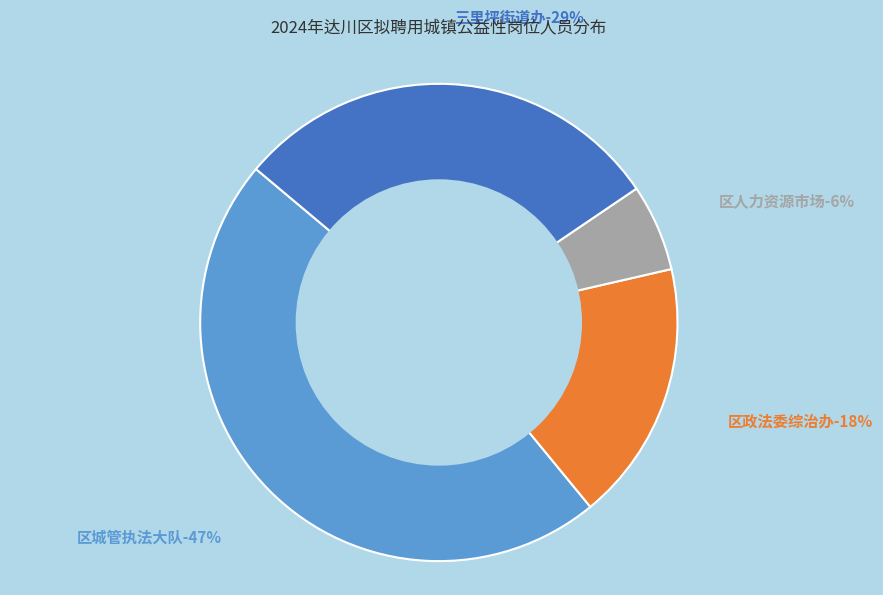

Is 三里坪街道办 the majority of the pie?

No